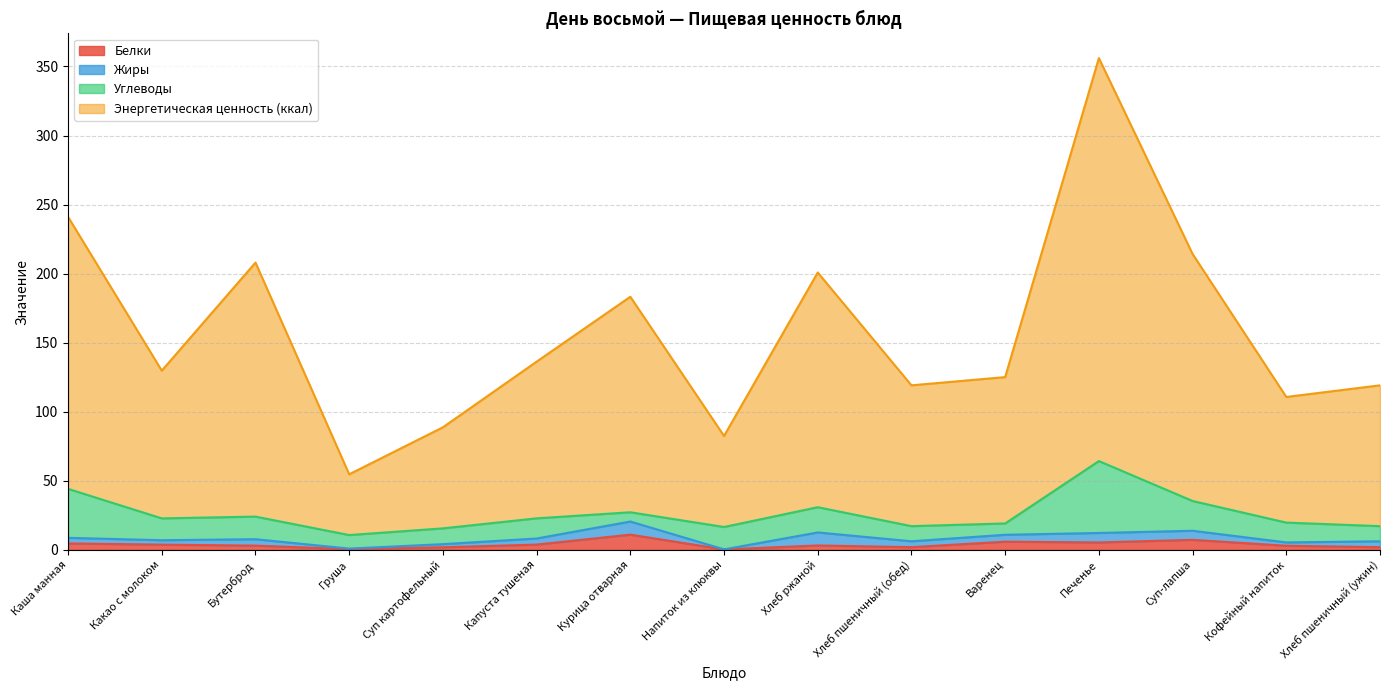

Which category has the highest value in the Энергетическая ценность (ккал) series?

Печенье